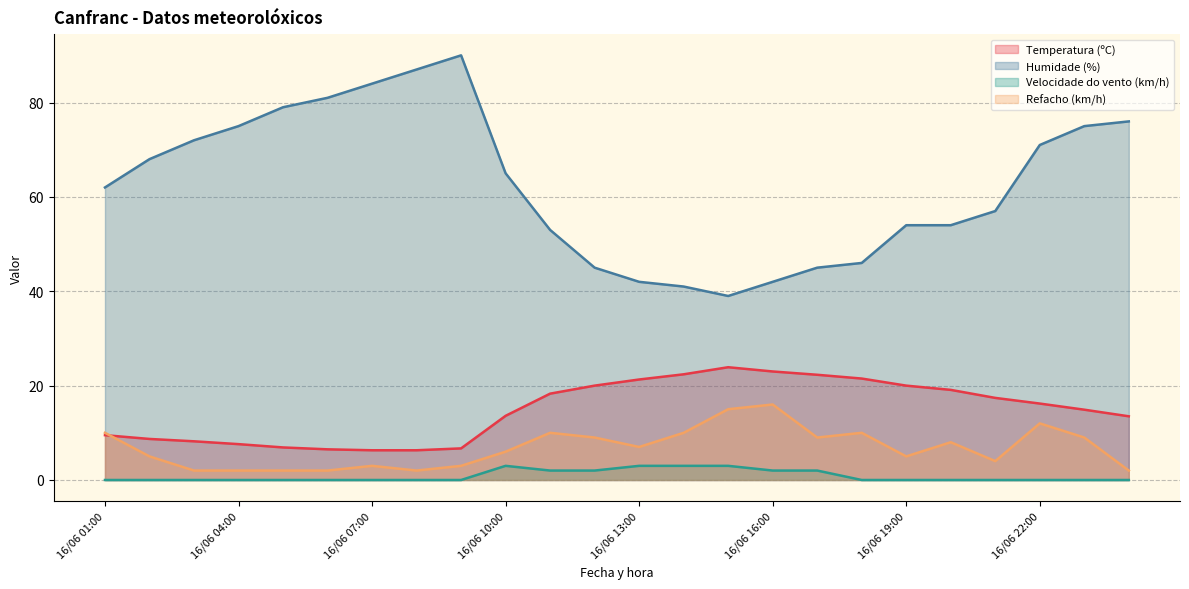

Which series has the largest range (max minus min)?

Humidade (%)